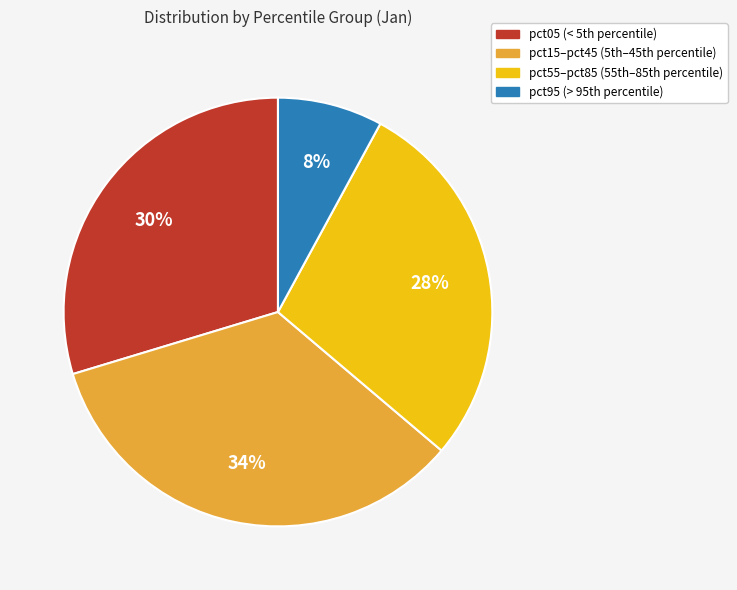

To the nearest percent, what is the difference between the largest and smallest slice percentages?

26%